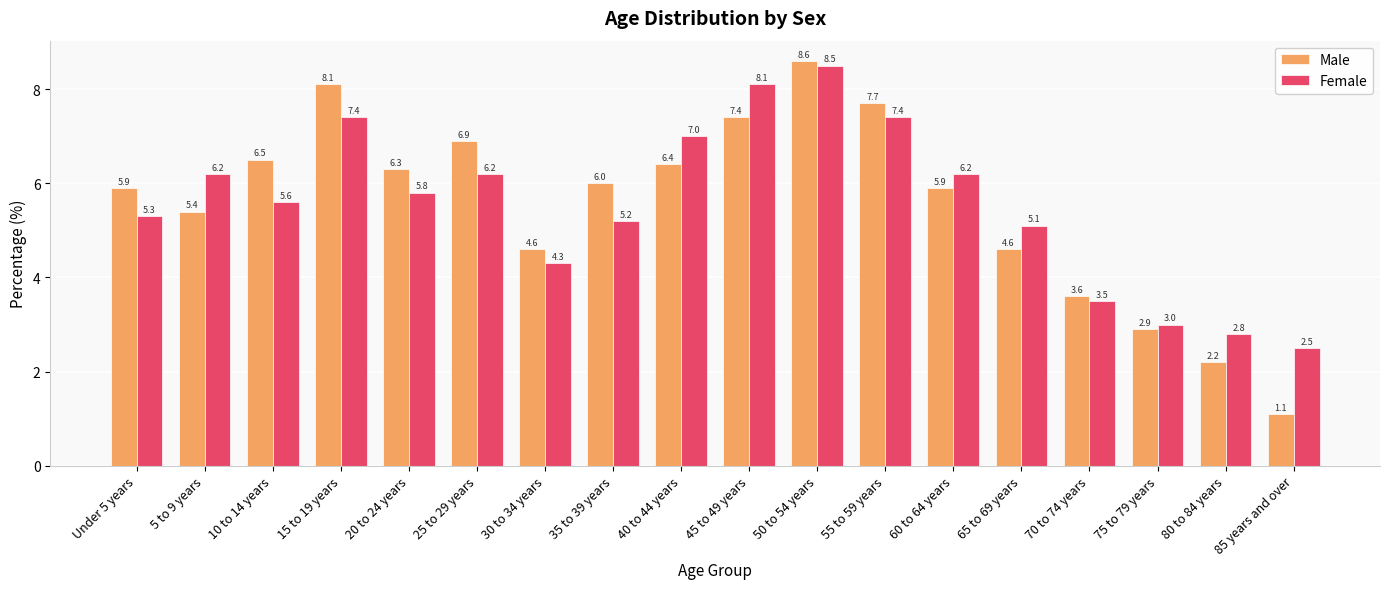

The value of Male at 85 years and over is 1.6. True or false?

False